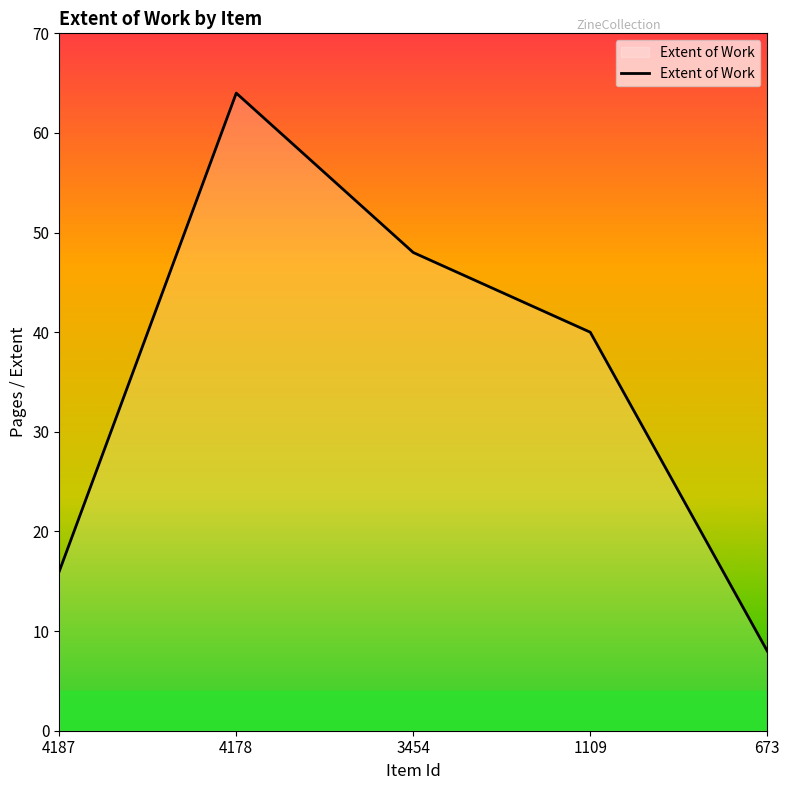

Rank the categories by value from highest to lowest.

4178, 3454, 1109, 4187, 673